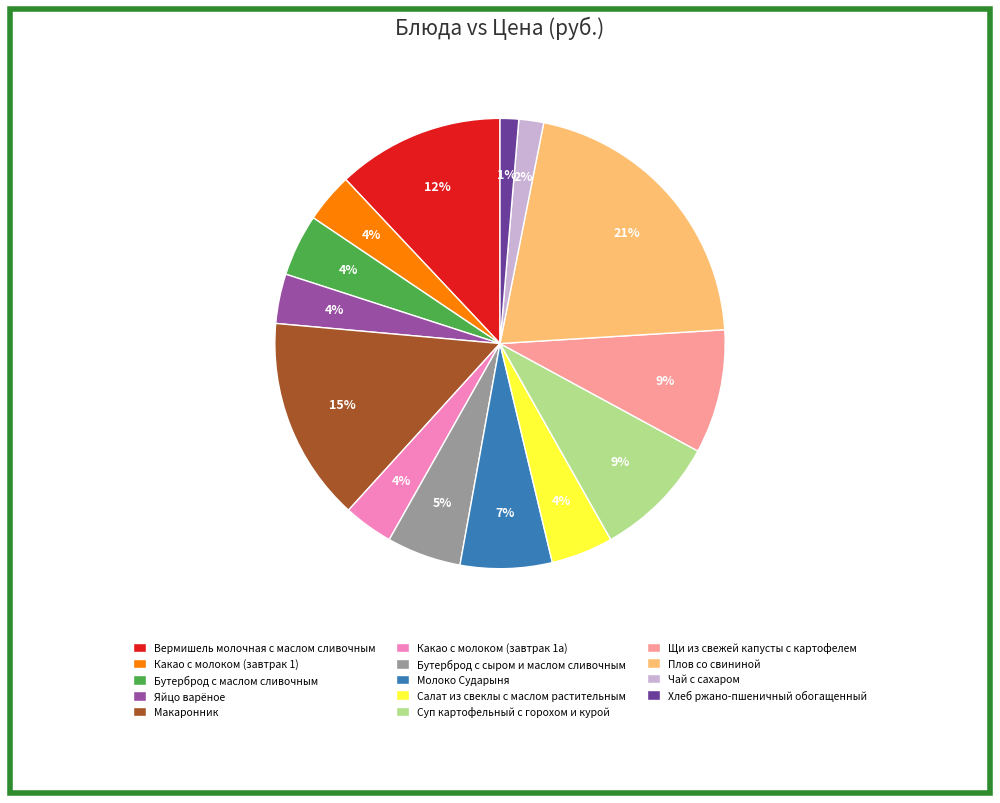

What is the largest slice in the pie chart?

Плов со свининой